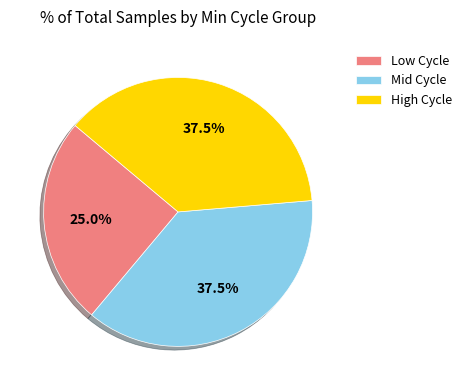

Which category has the smallest portion of the pie?

Low Cycle